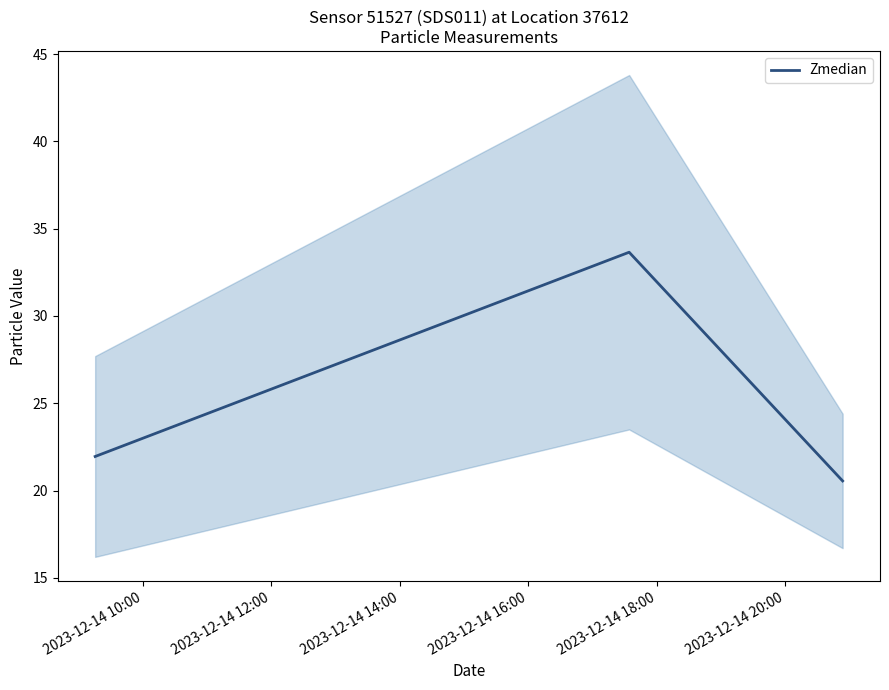

Reading right to left, what are all the values shown in this chart?

20.5	33.6	21.9